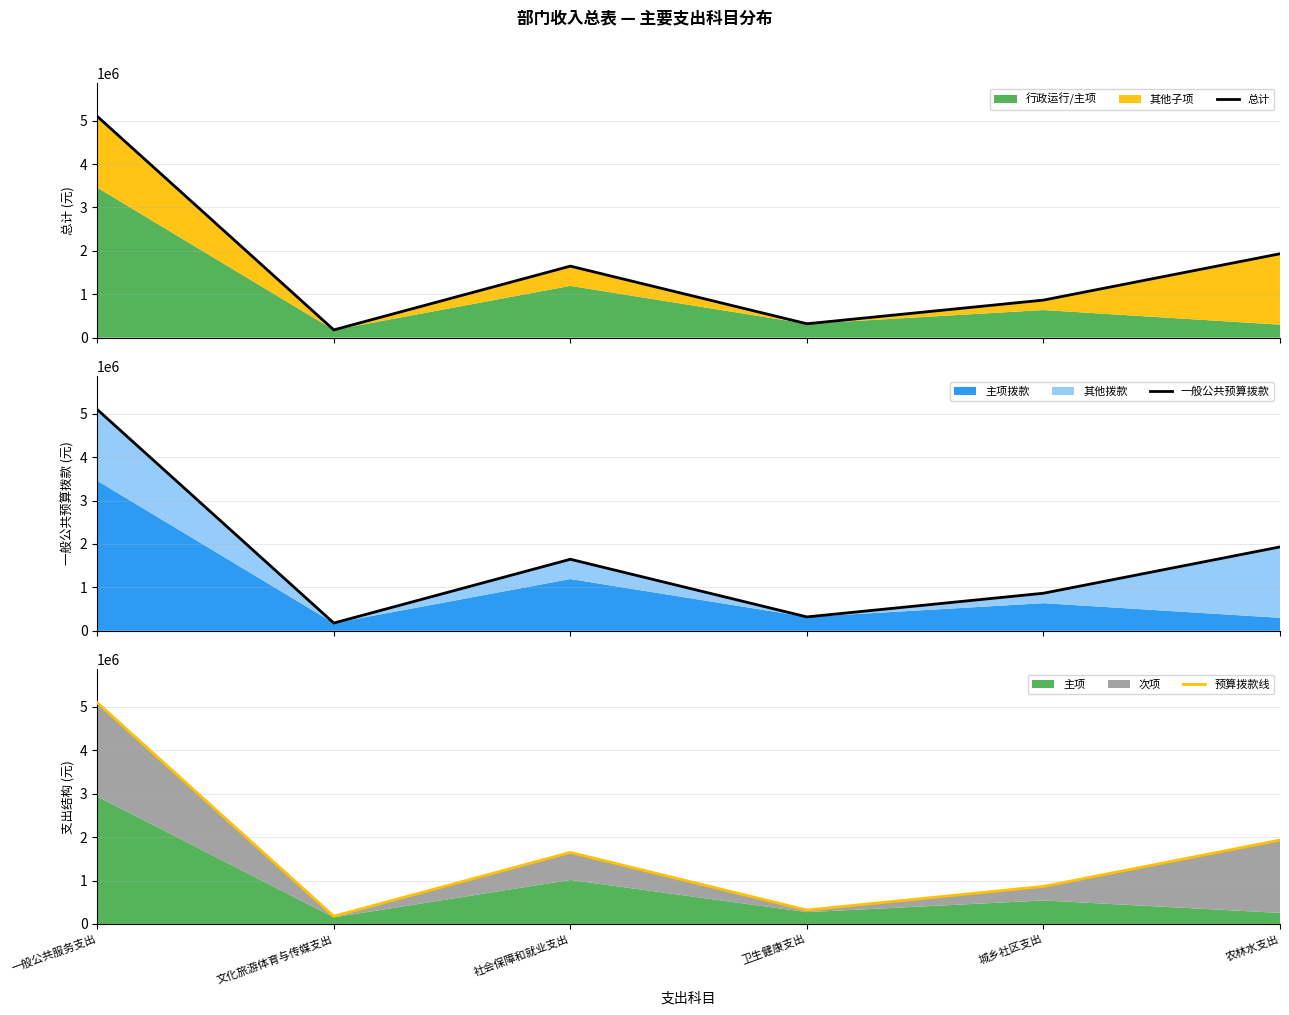

True or false: 预算拨款线 and 一般公共预算拨款 intersect in this chart.

False